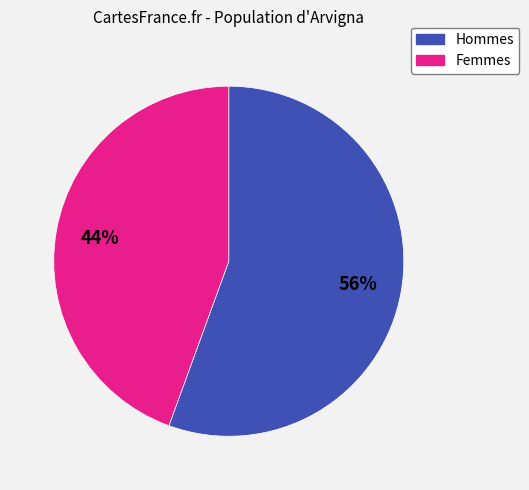

Is there a majority slice in this chart?

Yes